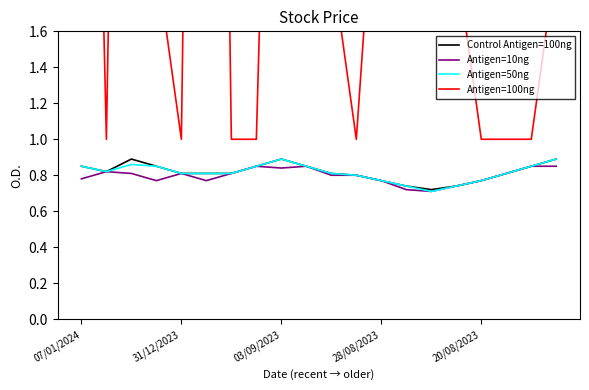

True or false: No. of Trans and Closing cross at least once.

False